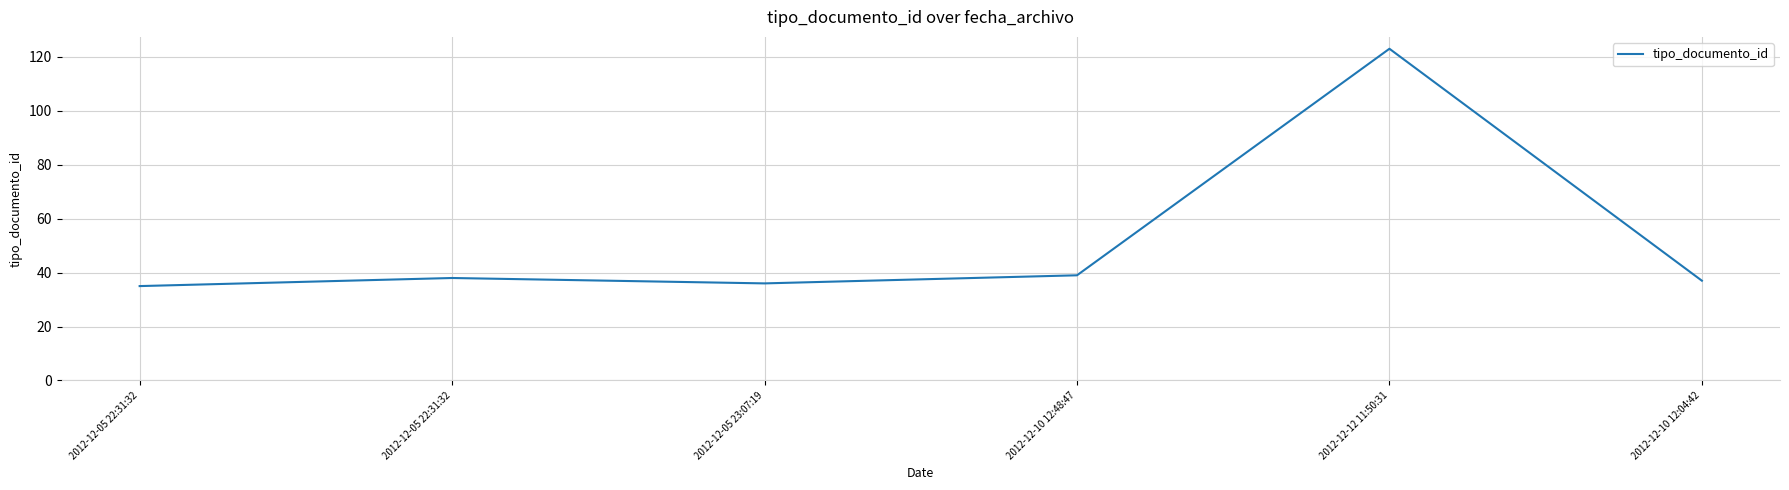

Where is the first local maximum?

2012-12-05 22:31:32